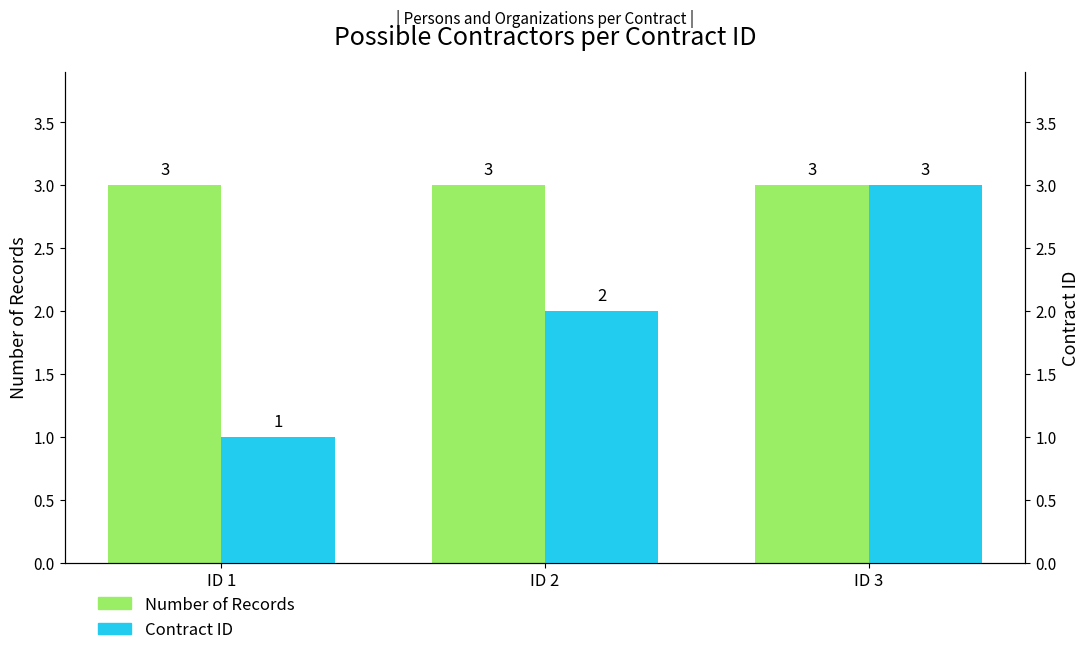

Reading left to right, extract all data points from this chart.

Number of Records: ID 1=3	ID 2=3	ID 3=3
Contract ID: ID 1=1	ID 2=2	ID 3=3